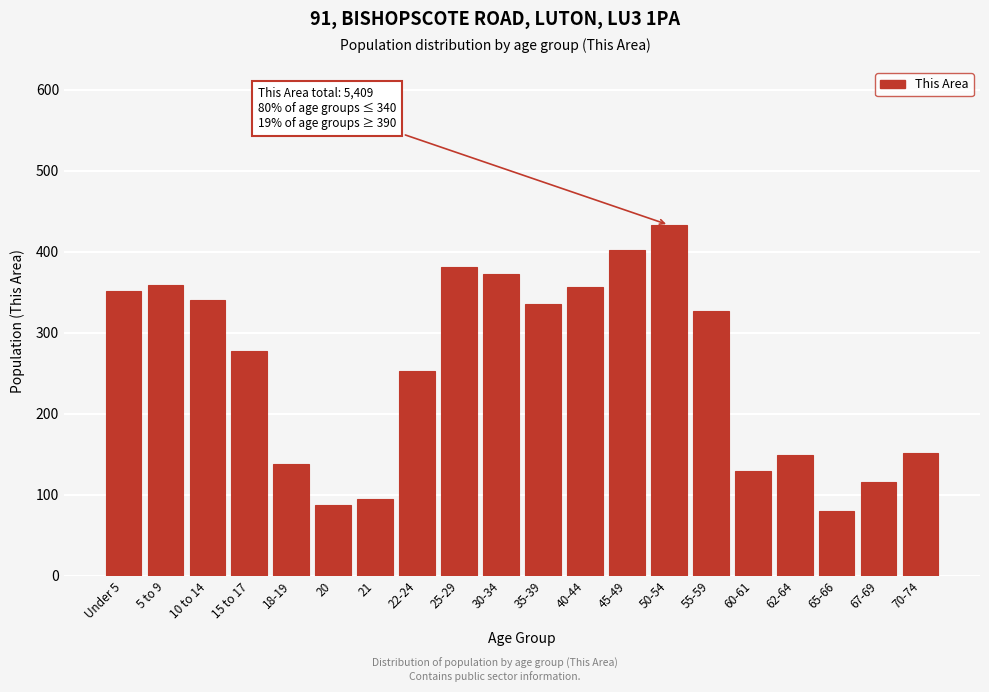

Reading left to right, extract all data points from this chart.

Under 5=352	5 to 9=359	10 to 14=341	15 to 17=278	18-19=138	20=87	21=95	22-24=253	25-29=381	30-34=372	35-39=336	40-44=356	45-49=402	50-54=433	55-59=327	60-61=130	62-64=149	65-66=80	67-69=116	70-74=152